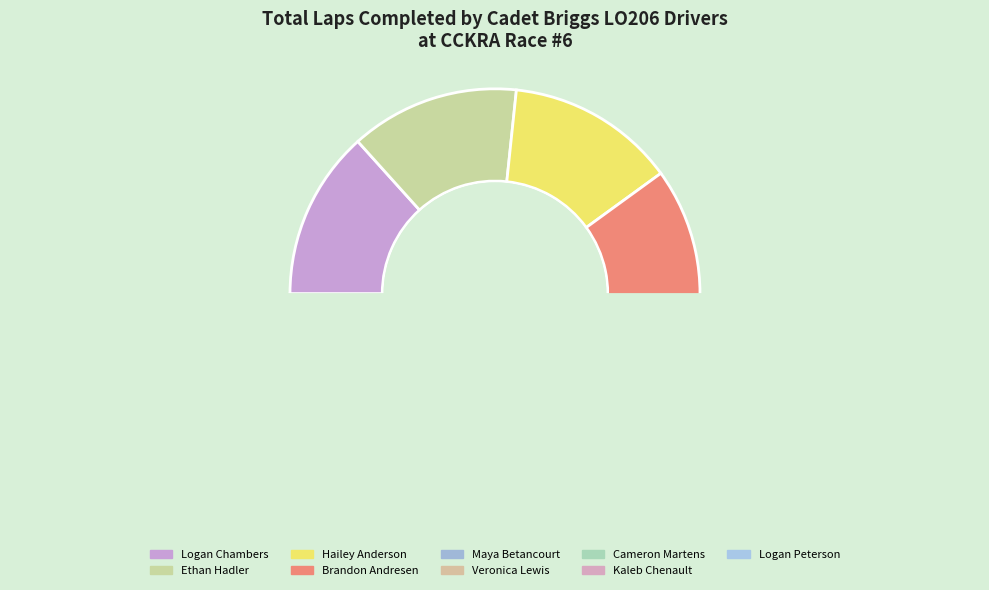

What percentage is the Logan Peterson slice, to the nearest percent?

3%